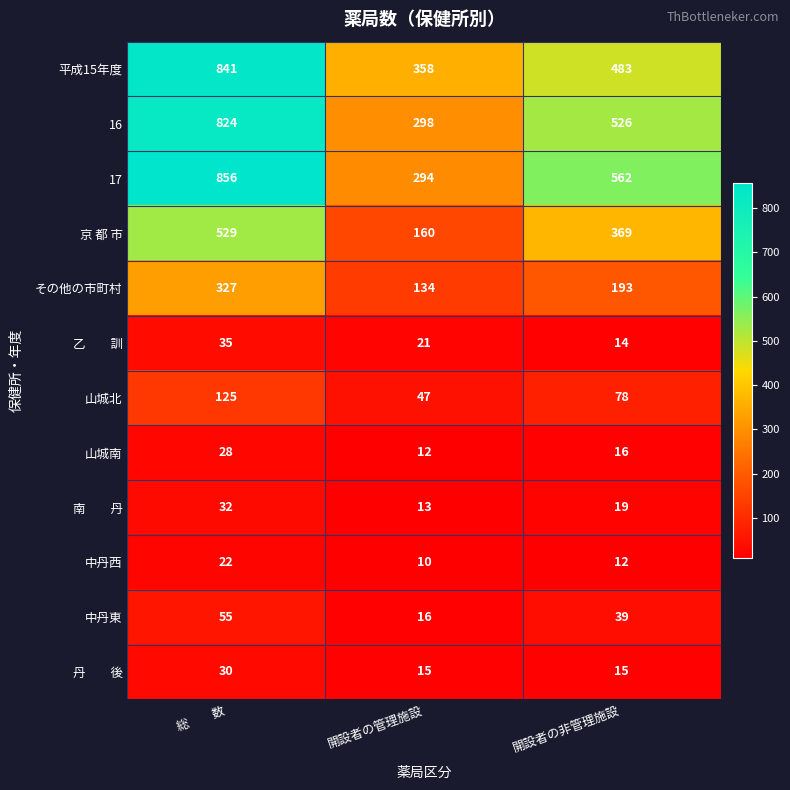

At which label does 中丹東 reach its peak?

総　　数